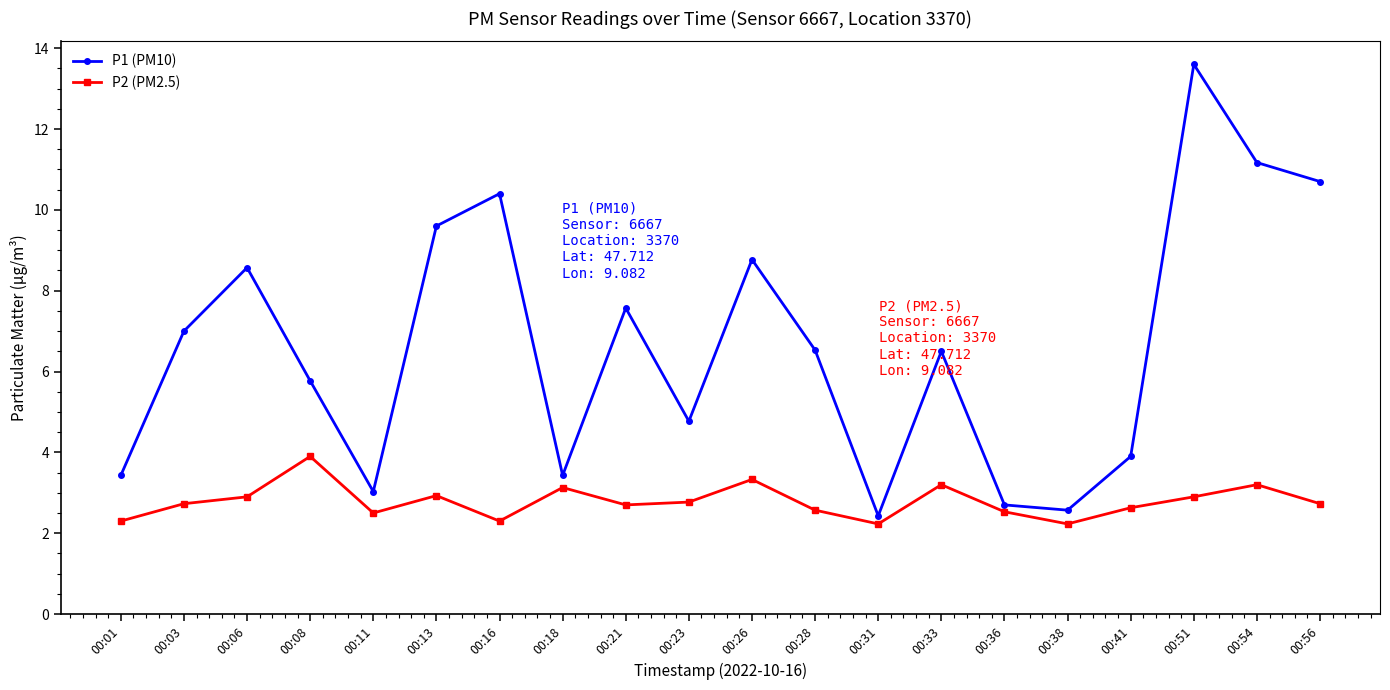

What is the value of the P2 (PM2.5) point at the 17th from the left?

2.6